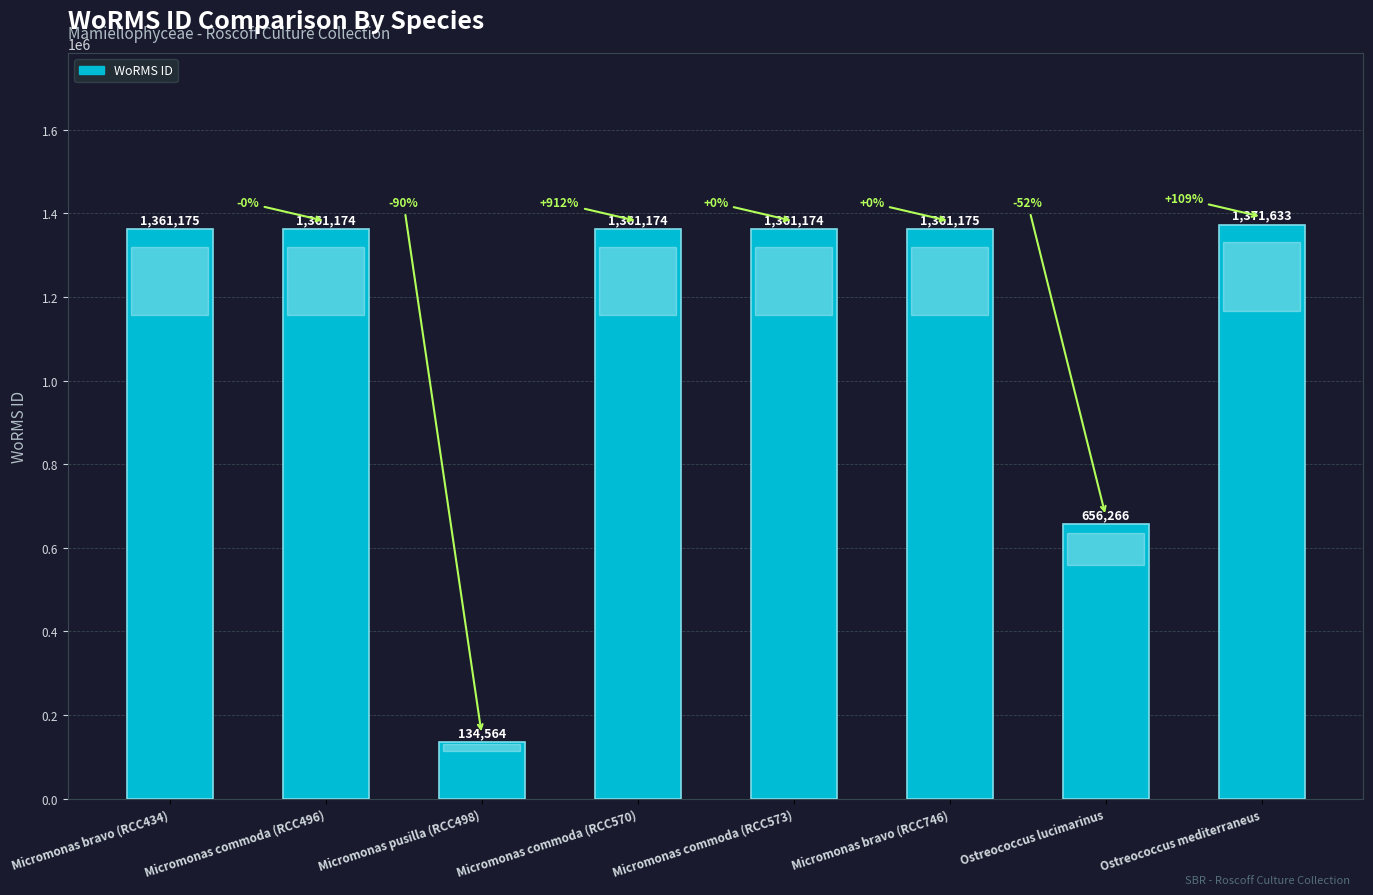

Which has a higher value, Micromonas pusilla (RCC498) or Micromonas commoda (RCC570)?

Micromonas commoda (RCC570)